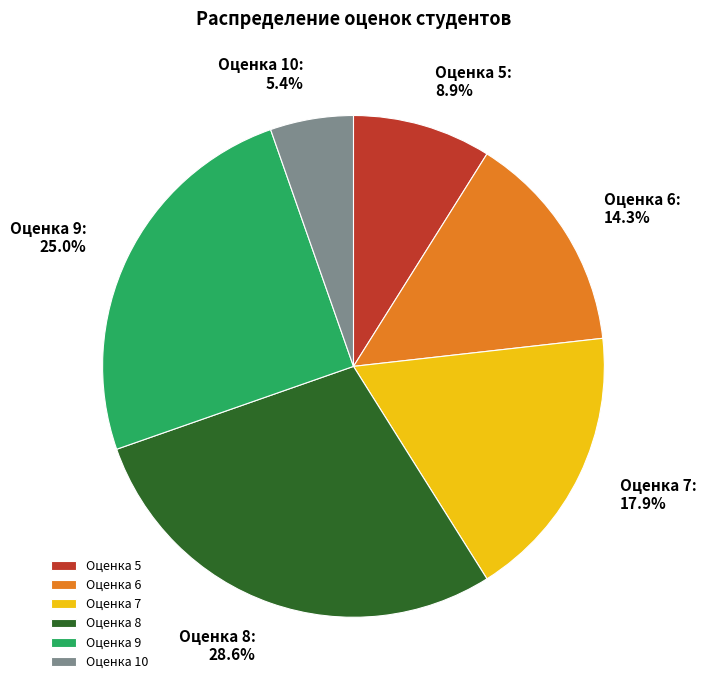

Rank the categories by value from highest to lowest.

Оценка 8, Оценка 9, Оценка 7, Оценка 6, Оценка 5, Оценка 10